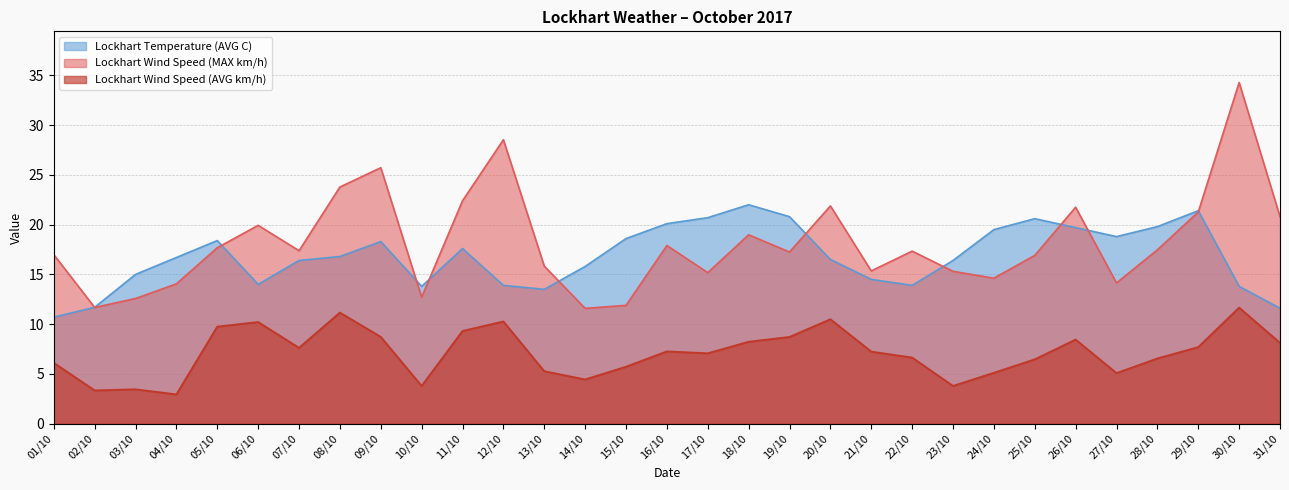

Reading right to left, extract all data points from this chart.

Lockhart Wind Speed (AVG km/h): 31/10=8.1	30/10=11.7	29/10=7.7	28/10=6.5	27/10=5.1	26/10=8.4	25/10=6.5	24/10=5.1	23/10=3.8	22/10=6.6	21/10=7.2	20/10=10.5	19/10=8.7	18/10=8.2	17/10=7.1	16/10=7.3	15/10=5.7	14/10=4.4	13/10=5.3	12/10=10.3	11/10=9.3	10/10=3.8	09/10=8.7	08/10=11.2	07/10=7.6	06/10=10.2	05/10=9.8	04/10=2.9	03/10=3.5	02/10=3.3	01/10=6.1
Lockhart Wind Speed (MAX km/h): 31/10=20.8	30/10=34.3	29/10=21.3	28/10=17.5	27/10=14.1	26/10=21.8	25/10=16.9	24/10=14.6	23/10=15.3	22/10=17.3	21/10=15.3	20/10=21.9	19/10=17.2	18/10=19.0	17/10=15.2	16/10=17.9	15/10=11.9	14/10=11.6	13/10=15.8	12/10=28.5	11/10=22.4	10/10=12.7	09/10=25.7	08/10=23.8	07/10=17.4	06/10=19.9	05/10=17.7	04/10=14.1	03/10=12.6	02/10=11.7	01/10=17.0
Lockhart Temperature (AVG C): 31/10=11.6	30/10=13.8	29/10=21.4	28/10=19.8	27/10=18.8	26/10=19.7	25/10=20.6	24/10=19.5	23/10=16.4	22/10=13.9	21/10=14.5	20/10=16.5	19/10=20.8	18/10=22.0	17/10=20.7	16/10=20.1	15/10=18.6	14/10=15.8	13/10=13.5	12/10=13.9	11/10=17.6	10/10=13.8	09/10=18.3	08/10=16.8	07/10=16.4	06/10=14.0	05/10=18.4	04/10=16.7	03/10=15.0	02/10=11.7	01/10=10.7